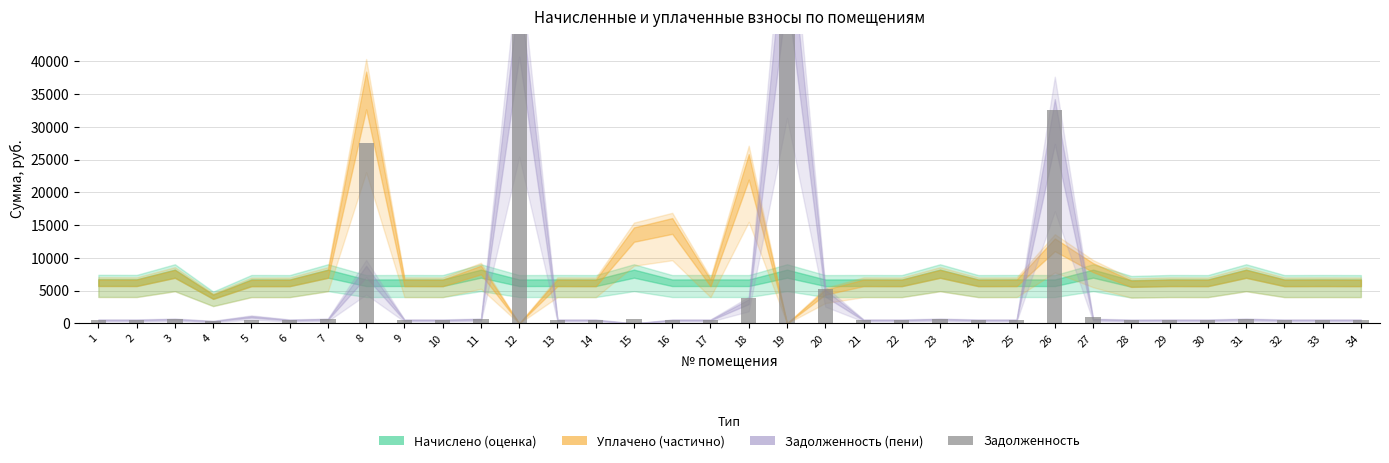

Reading left to right, list all the values displayed in this chart.

1=561.8	2=560.9	3=684.2	4=368.2	5=559.9	6=559.0	7=684.2	8=27590.9	9=559.9	10=559.0	11=684.2	12=49219.9	13=559.9	14=559.0	15=684.2	16=559.0	17=559.9	18=3816.9	19=60682.9	20=5243.8	21=559.9	22=559.0	23=684.2	24=559.0	25=559.9	26=32553.9	27=1028.8	28=548.5	29=559.9	30=559.0	31=684.2	32=559.0	33=559.9	34=559.0